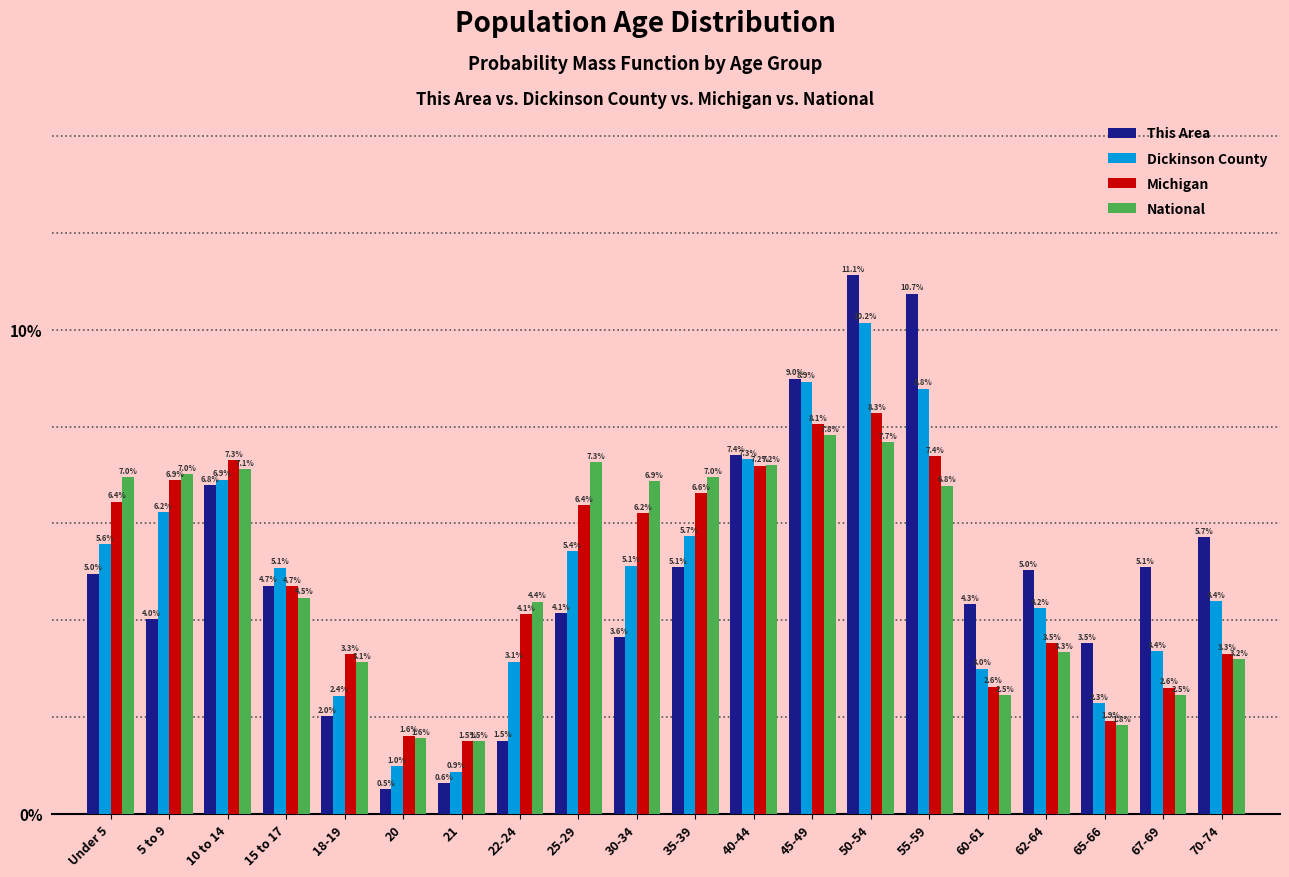

Reading left to right, transcribe all the data shown in this chart.

This Area: Under 5=5.0	5 to 9=4.0	10 to 14=6.8	15 to 17=4.7	18-19=2.0	20=0.5	21=0.6	22-24=1.5	25-29=4.1	30-34=3.6	35-39=5.1	40-44=7.4	45-49=9.0	50-54=11.1	55-59=10.7	60-61=4.3	62-64=5.0	65-66=3.5	67-69=5.1	70-74=5.7
Dickinson County: Under 5=5.6	5 to 9=6.2	10 to 14=6.9	15 to 17=5.1	18-19=2.4	20=1.0	21=0.9	22-24=3.1	25-29=5.4	30-34=5.1	35-39=5.7	40-44=7.3	45-49=8.9	50-54=10.2	55-59=8.8	60-61=3.0	62-64=4.2	65-66=2.3	67-69=3.4	70-74=4.4
Michigan: Under 5=6.4	5 to 9=6.9	10 to 14=7.3	15 to 17=4.7	18-19=3.3	20=1.6	21=1.5	22-24=4.1	25-29=6.4	30-34=6.2	35-39=6.6	40-44=7.2	45-49=8.1	50-54=8.3	55-59=7.4	60-61=2.6	62-64=3.5	65-66=1.9	67-69=2.6	70-74=3.3
National: Under 5=7.0	5 to 9=7.0	10 to 14=7.1	15 to 17=4.5	18-19=3.1	20=1.6	21=1.5	22-24=4.4	25-29=7.3	30-34=6.9	35-39=7.0	40-44=7.2	45-49=7.8	50-54=7.7	55-59=6.8	60-61=2.5	62-64=3.3	65-66=1.8	67-69=2.5	70-74=3.2